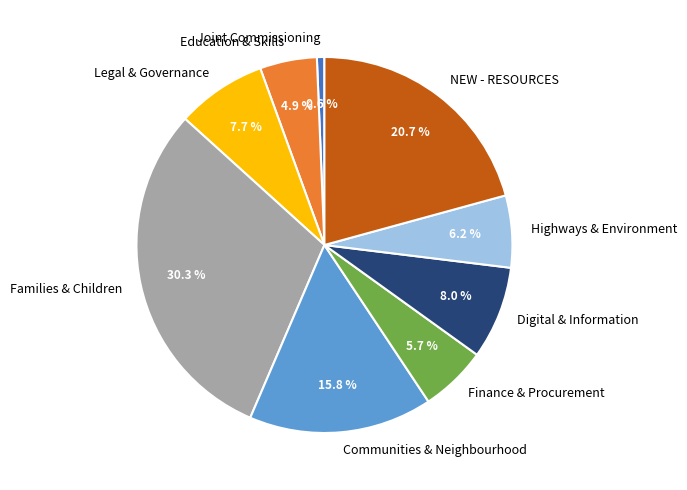

What is the largest slice in the pie chart?

Families & Children